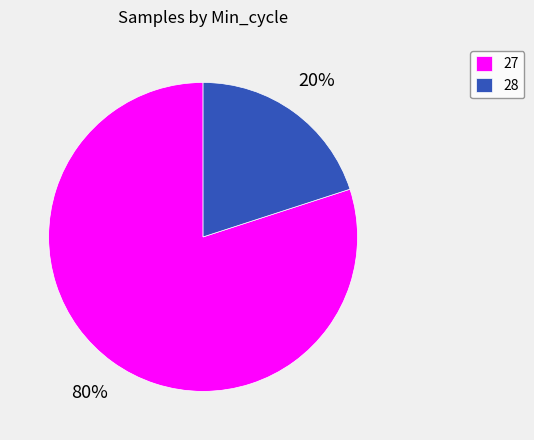

To the nearest percent, what is the average slice percentage?

50%